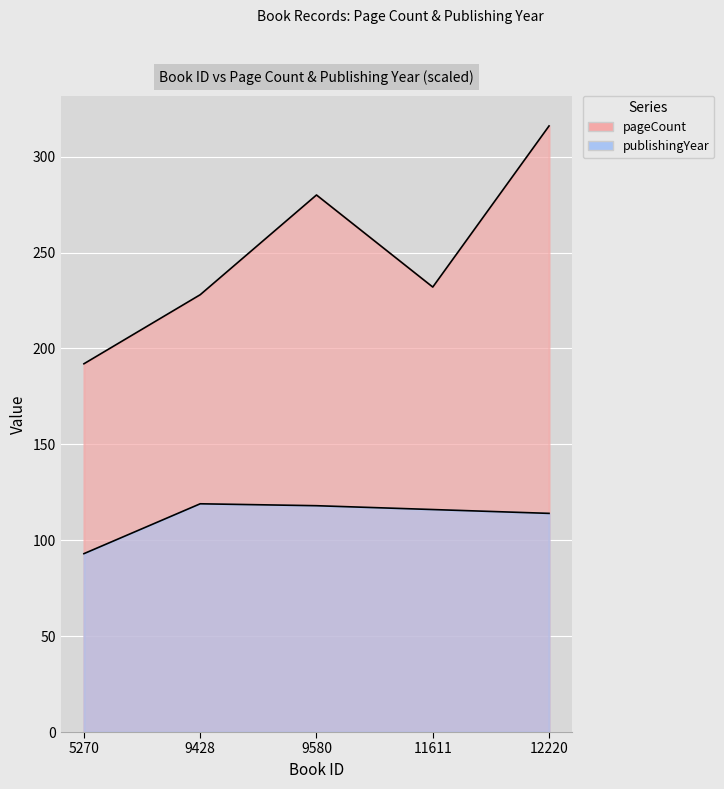

How many values in the pageCount series exceed 232?

2